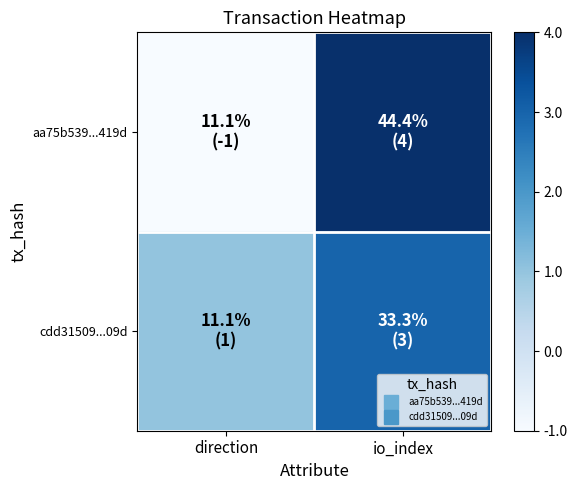

Which series has the largest total across all categories?

cdd31509...09d